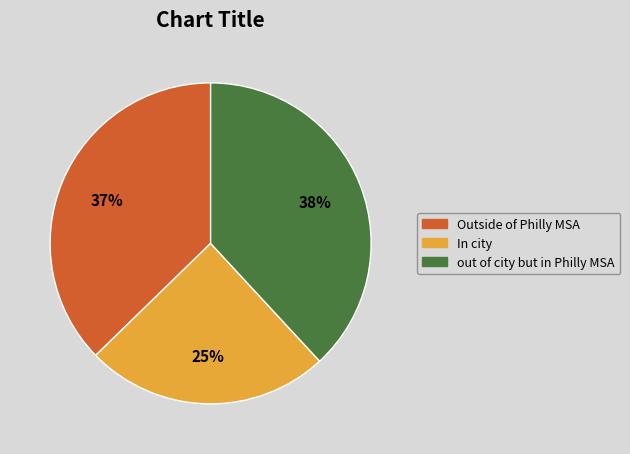

How many slices are in this pie chart?

3